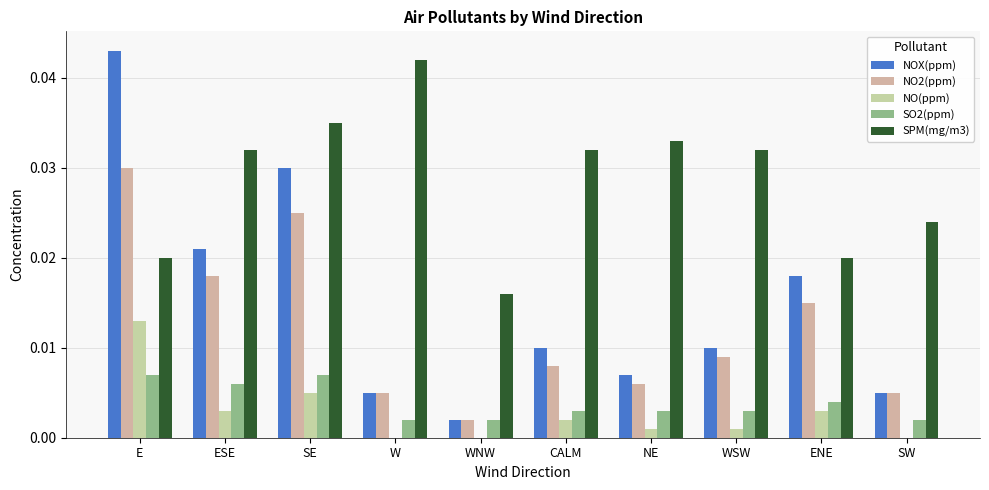

Which category has the highest value in the SPM(mg/m3) series?

W